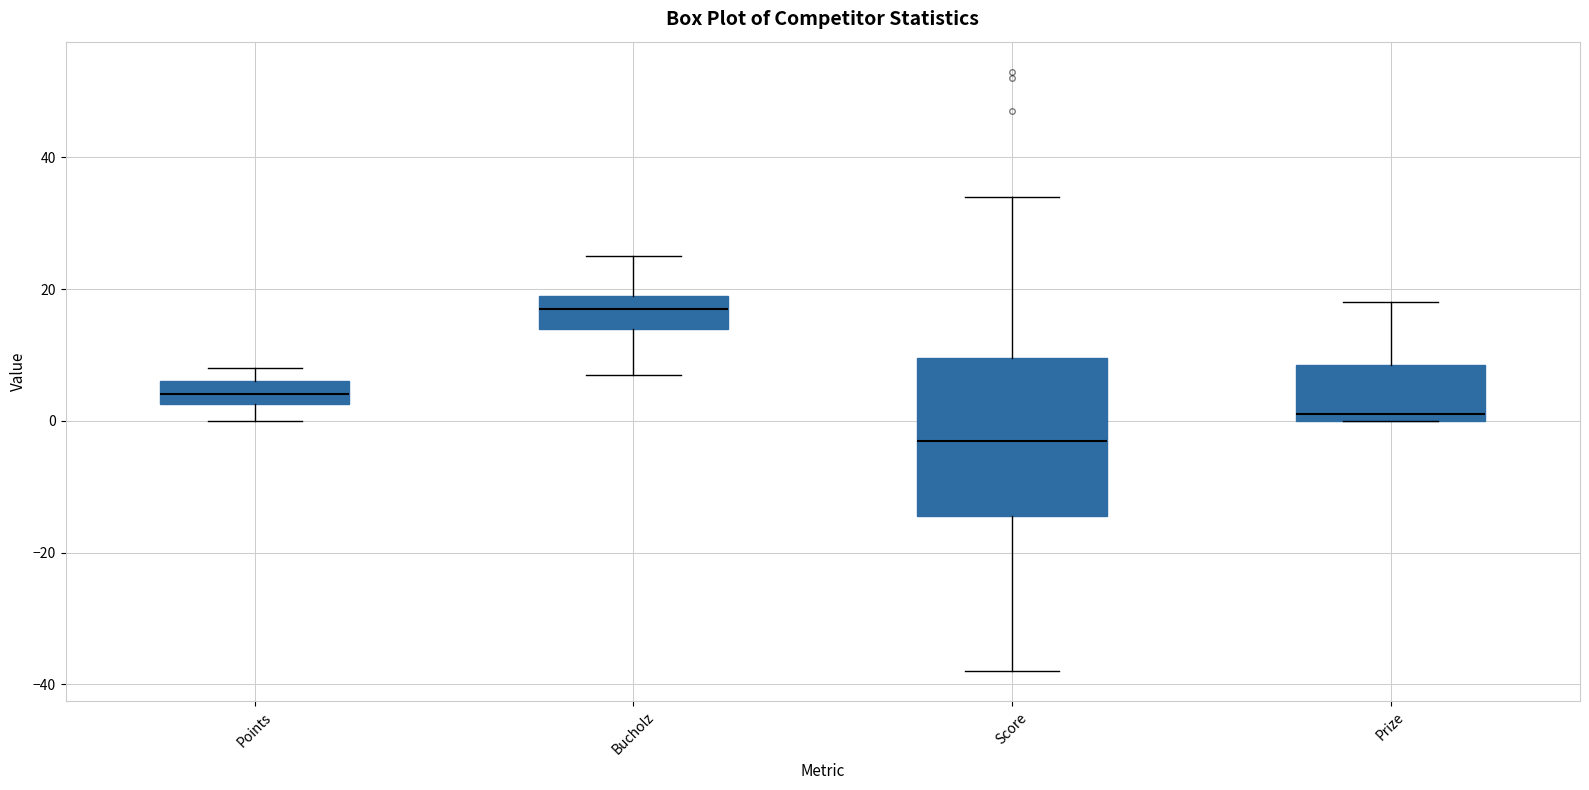

Where does the lower whisker of the box for Bucholz end on the y-axis? The values are not printed on the chart, so give them approximately, as read against the axis.

8